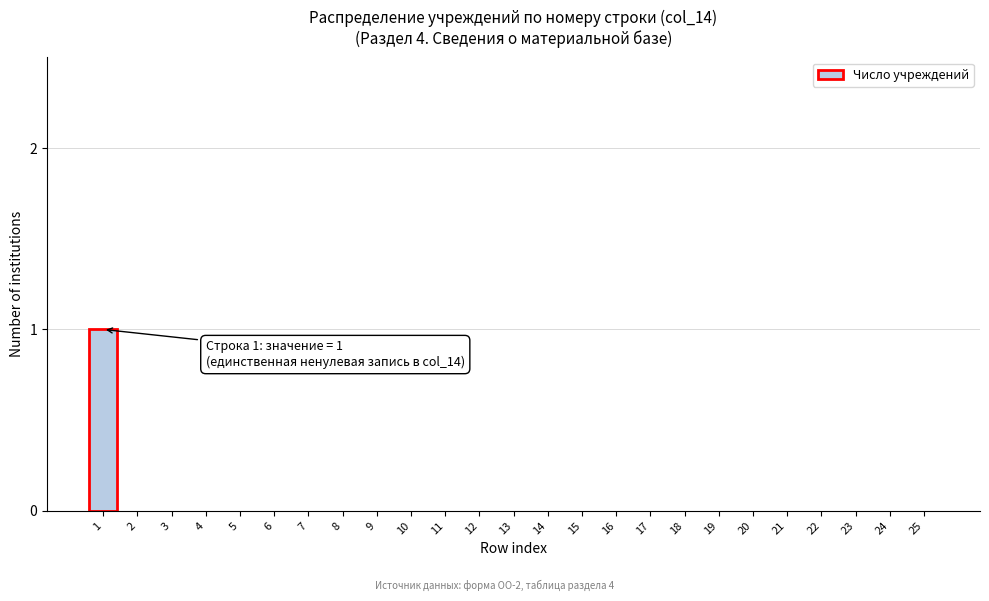

Reading left to right, transcribe all the data shown in this chart.

1=1	2=0	3=0	4=0	5=0	6=0	7=0	8=0	9=0	10=0	11=0	12=0	13=0	14=0	15=0	16=0	17=0	18=0	19=0	20=0	21=0	22=0	23=0	24=0	25=0